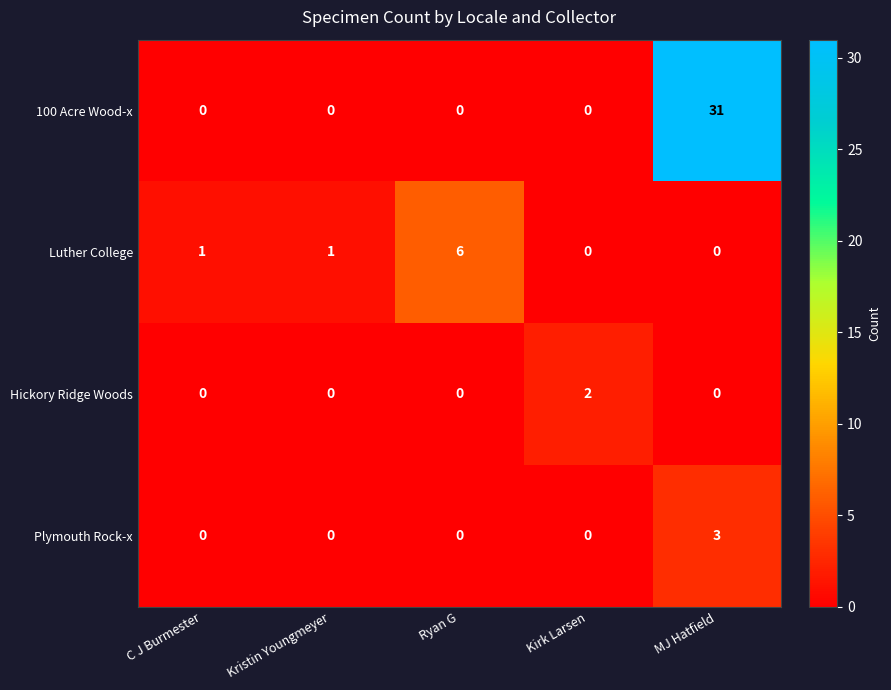

Which series has the largest range (max minus min)?

100 Acre Wood-x